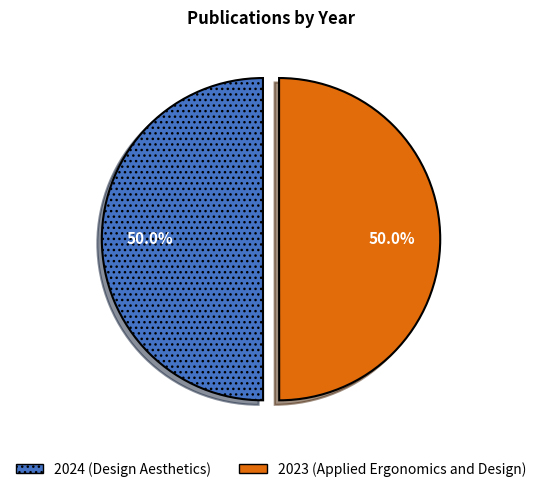

The 2024 (Design Aesthetics) slice represents 39% of the pie. True or false?

False